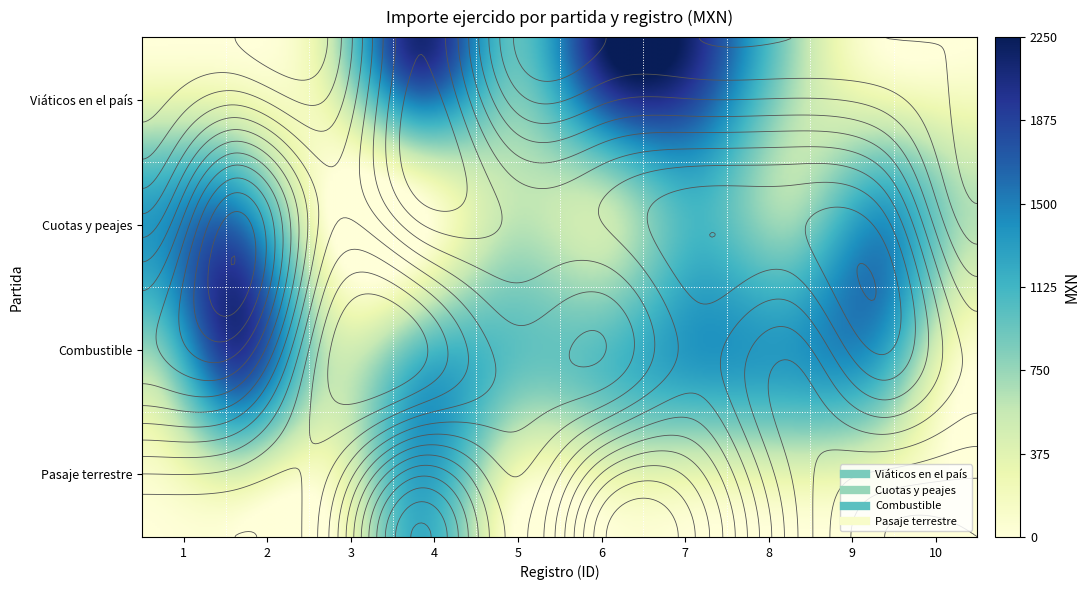

The value of Cuotas y peajes at 2 is 749.1. True or false?

False